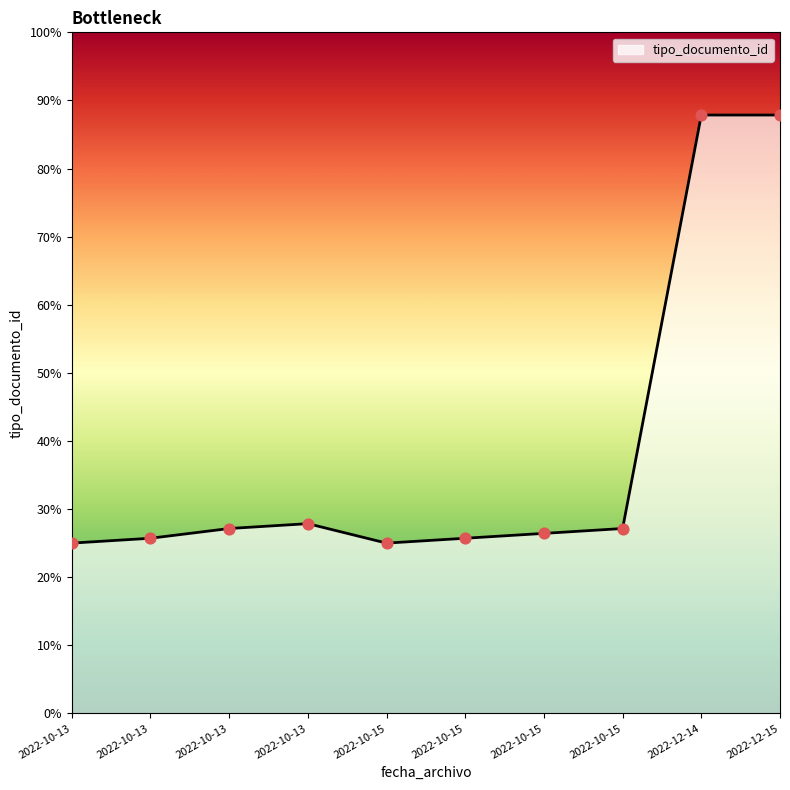

Is this an area chart (filled region under the line)?

Yes